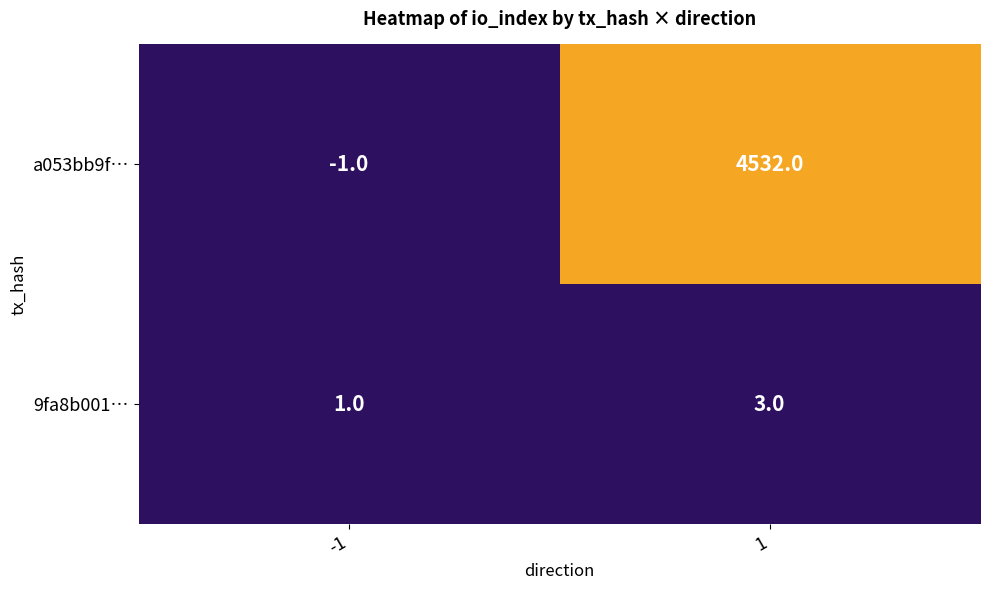

The value of a053bb9f… at 1 is 4532. True or false?

True